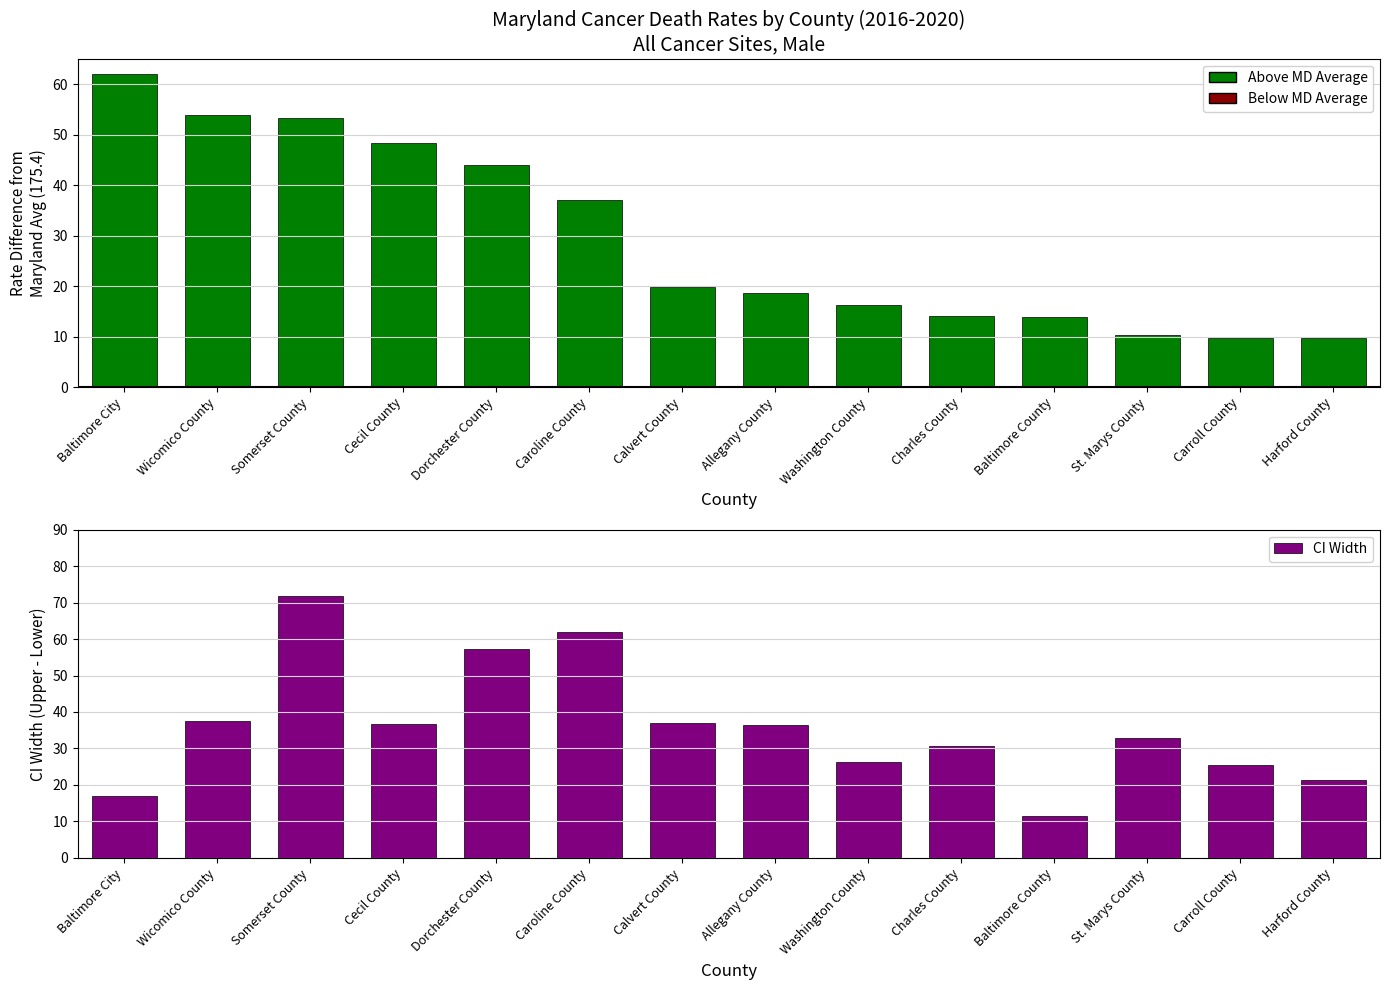

Does the chart contain any negative values?

No